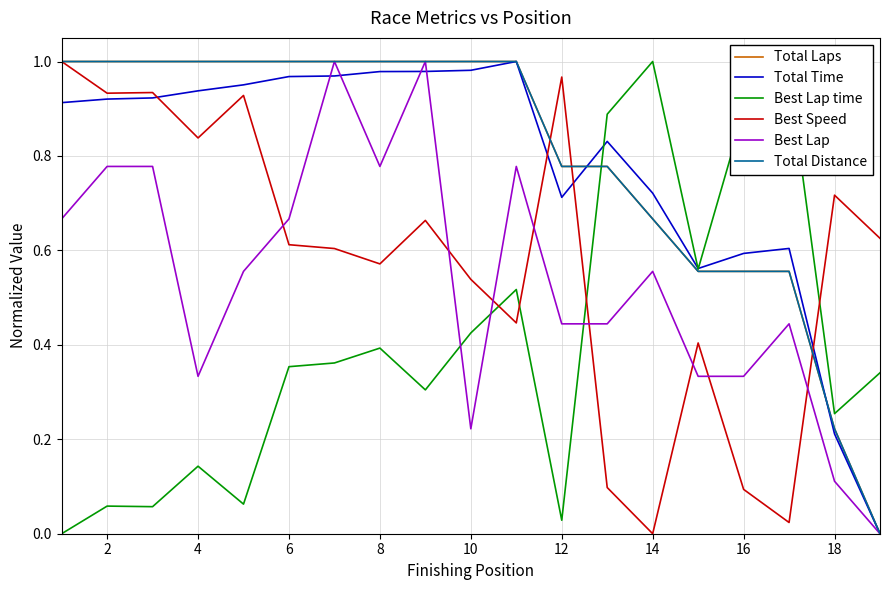

At how many categories does at least one series exceed 0?

19